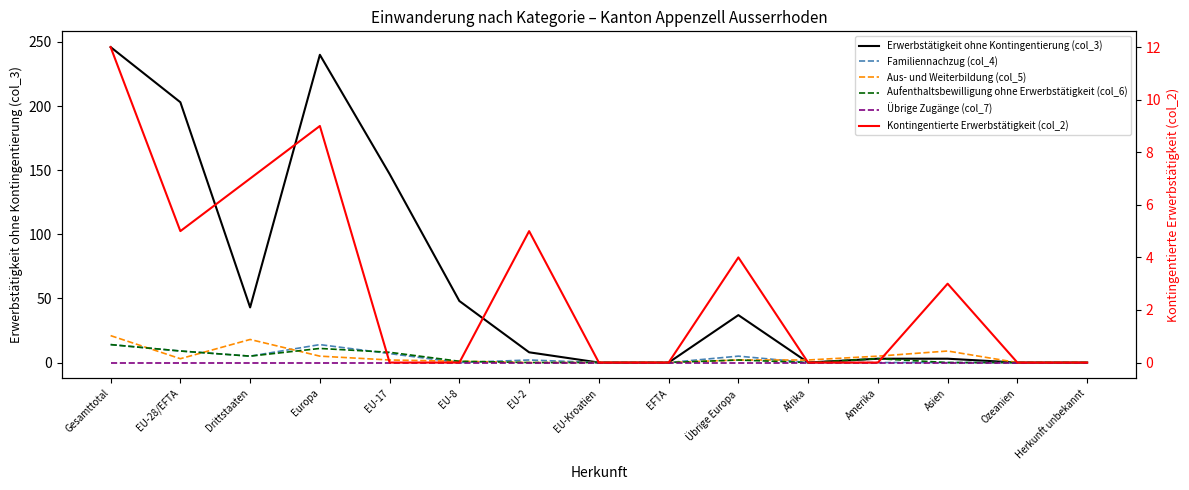

The Familiennachzug (col_4) series shows 9 at Herkunft unbekannt. True or false?

False